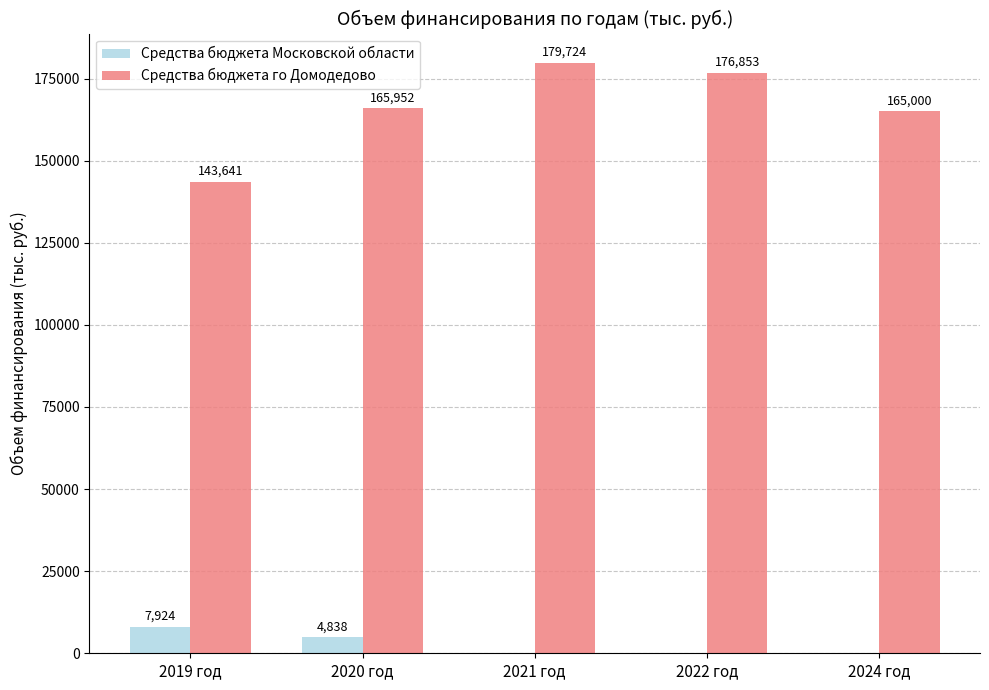

What is the average value of the Средства бюджета Московской области series?

2552.4